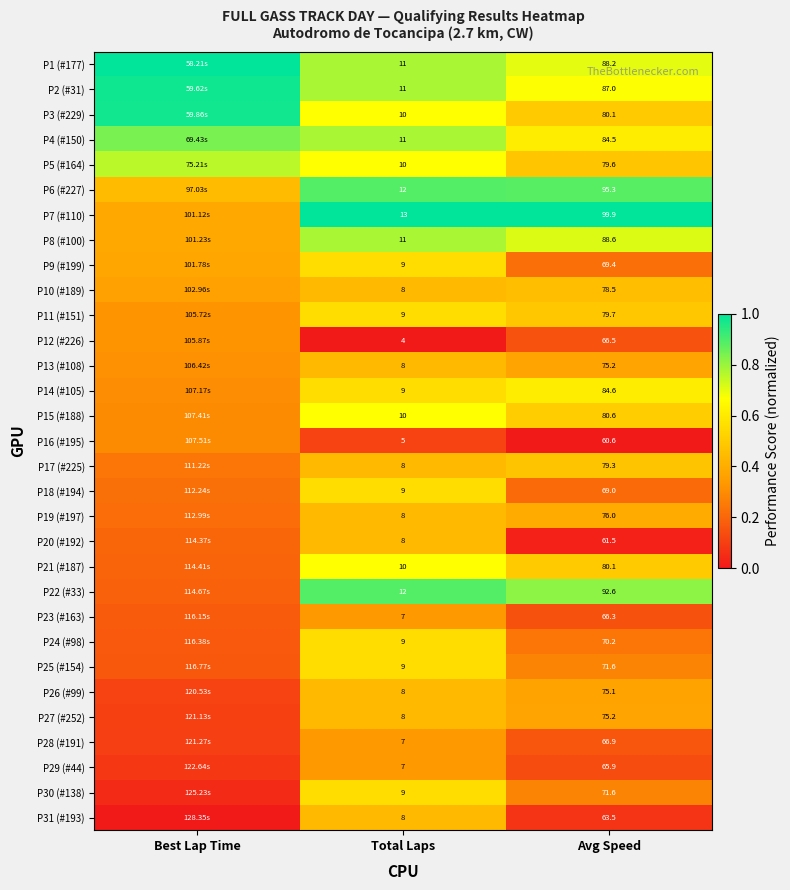

What is the total value across all series at Best Lap Time?

10.6